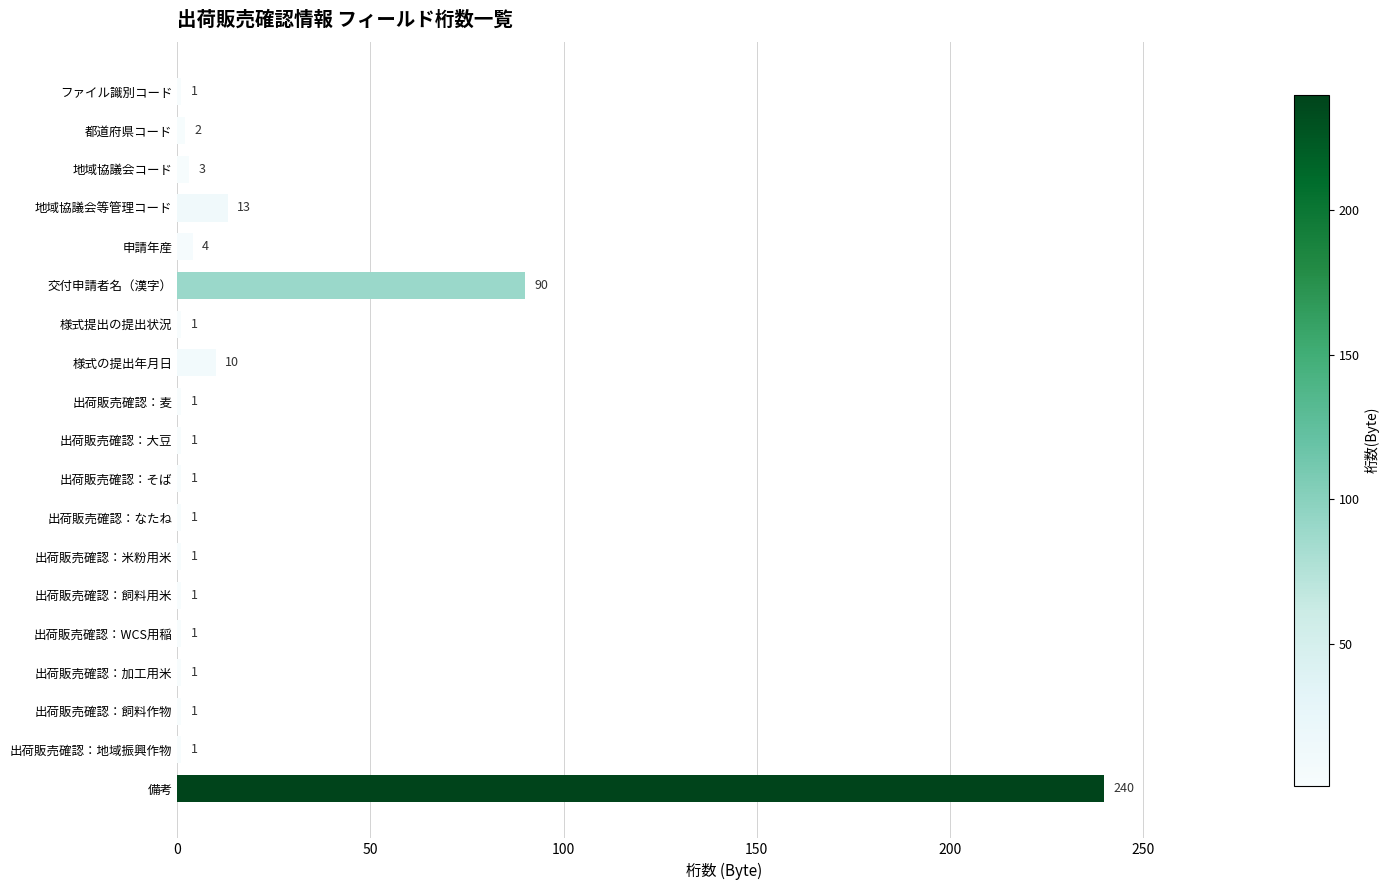

Are the bars horizontal?

Yes